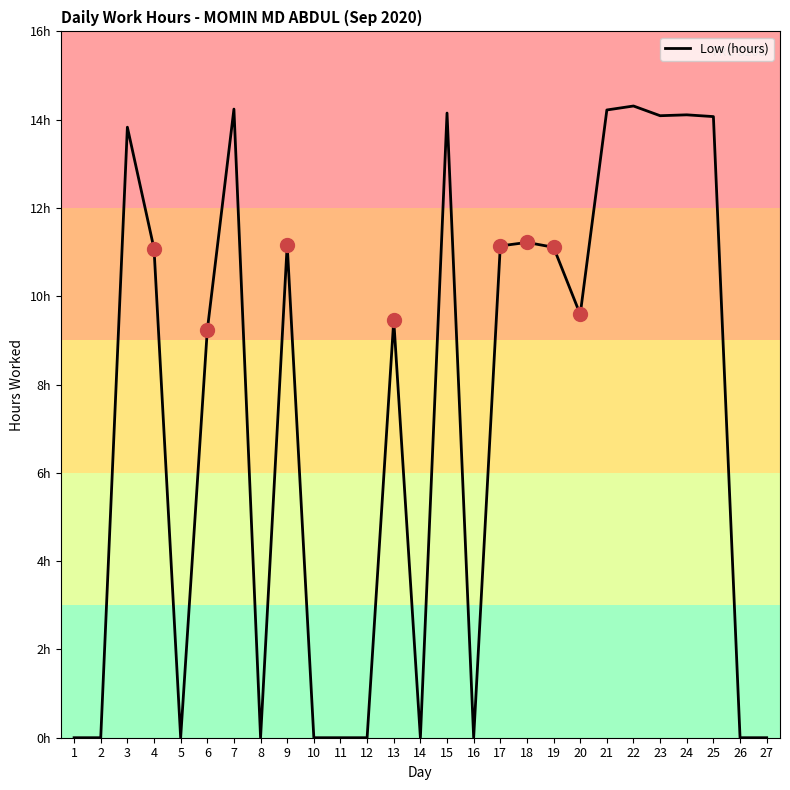

What is the difference between the second highest and second lowest values?

14.2